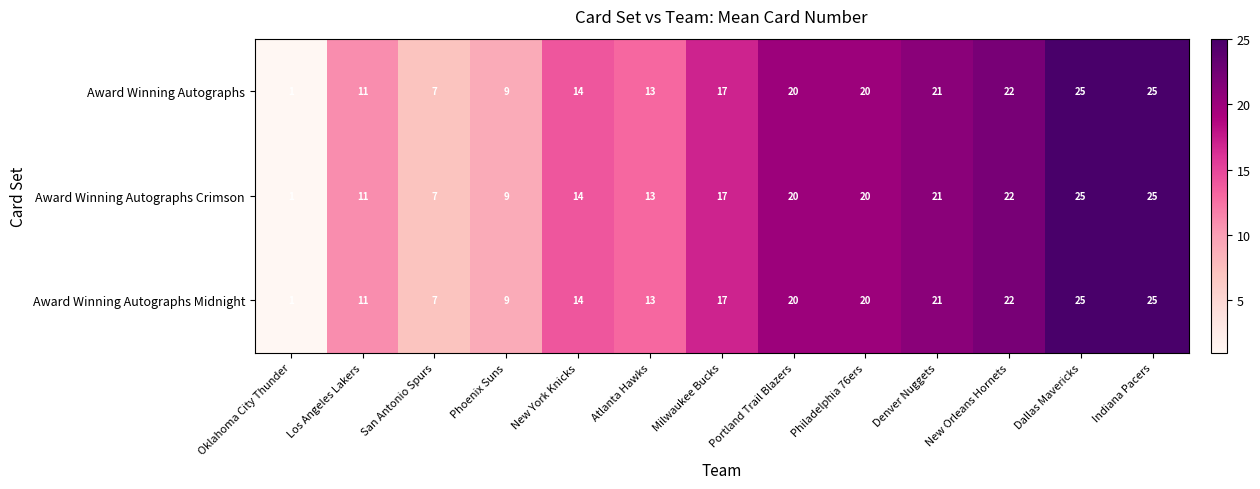

What is the difference between the second highest and second lowest values in the Award Winning Autographs Midnight series?

18